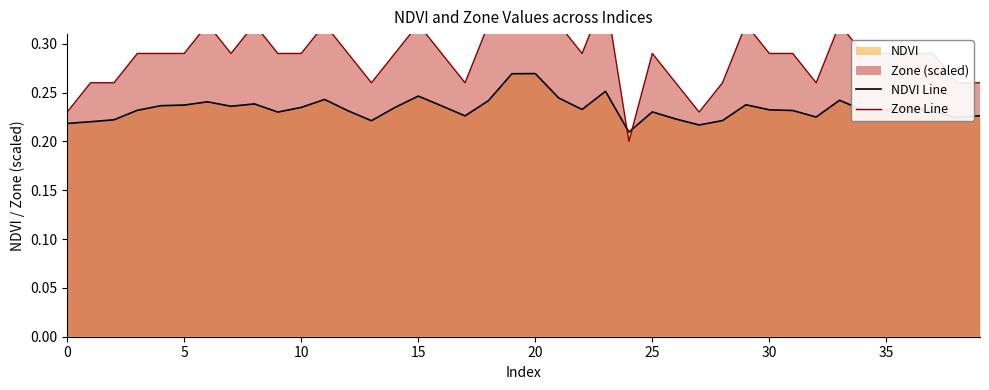

How many lines are shown in the chart?

2